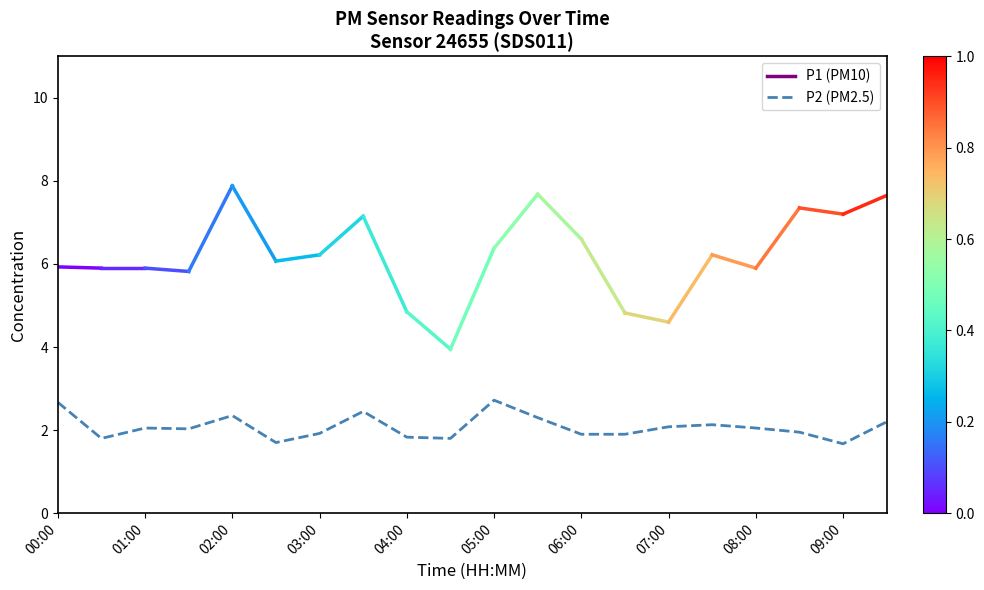

What is the smallest value displayed?

1.7